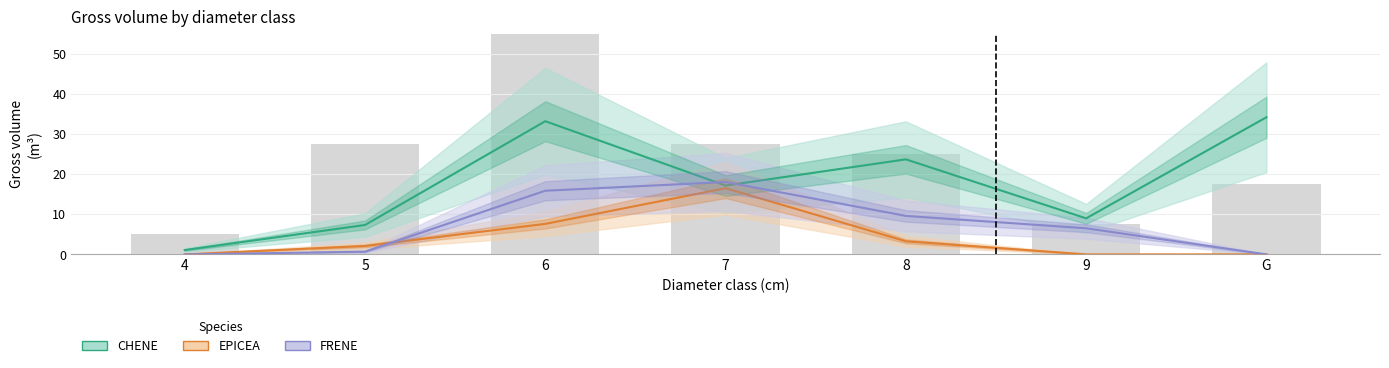

What is the difference between the CHENE values at 5 and 7?

9.8